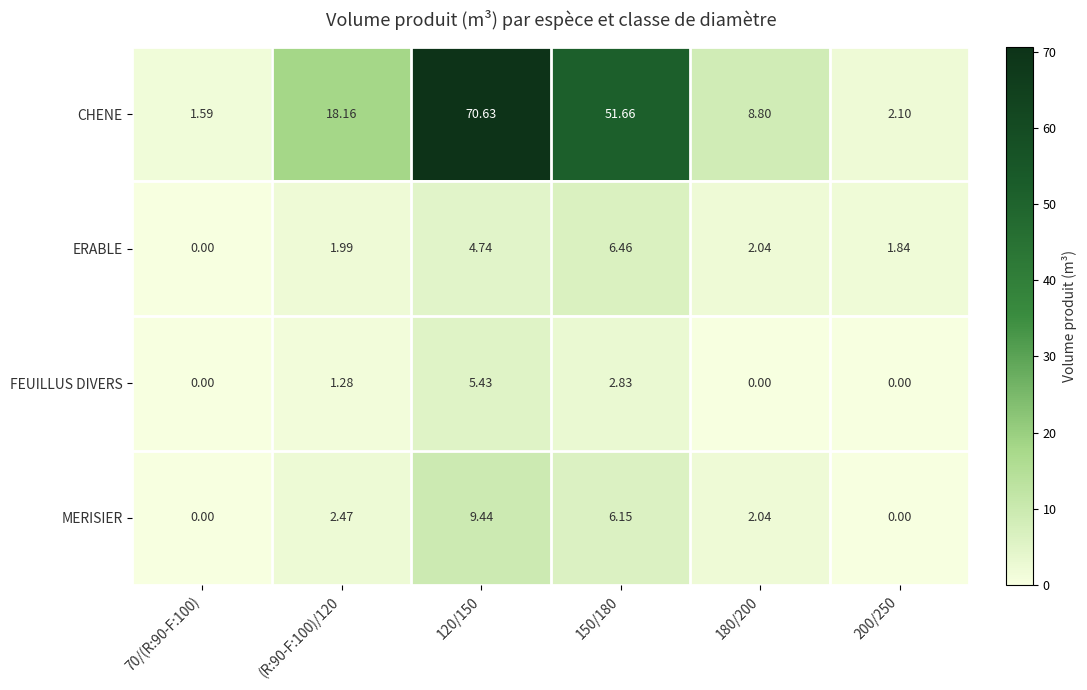

List the series in order of their peak value, highest first.

CHENE, MERISIER, ERABLE, FEUILLUS DIVERS